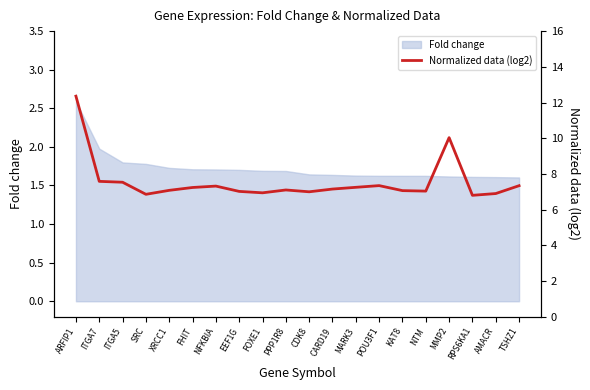

What is the label of the 11th point from the left?

CDK8